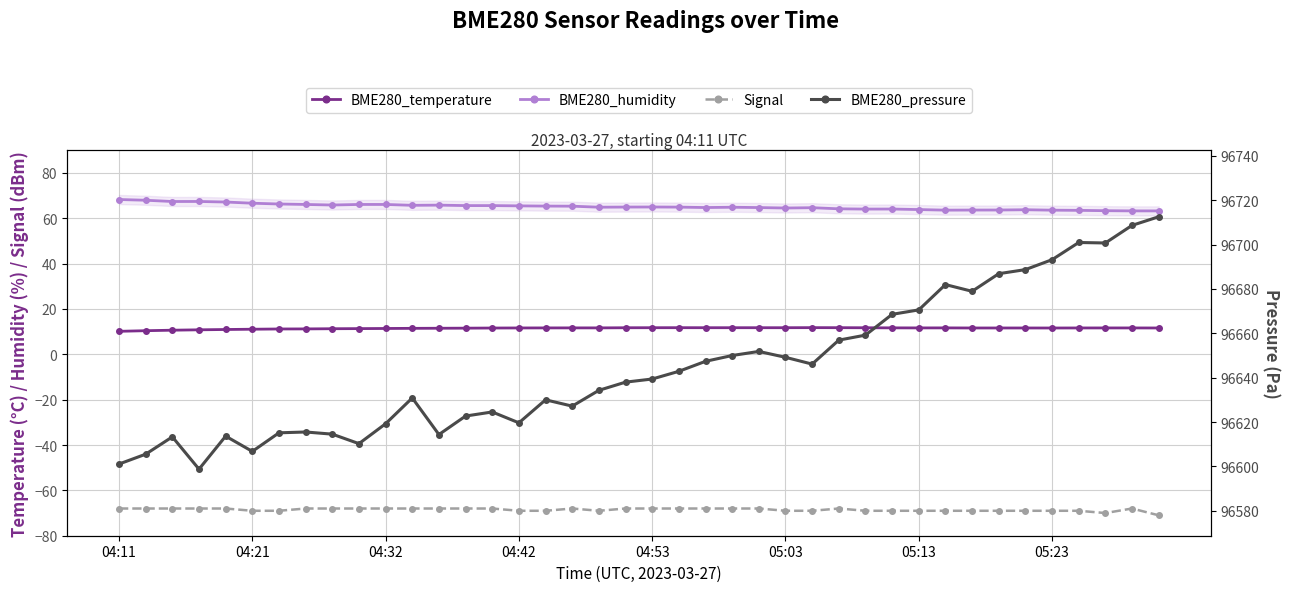

The BME280_humidity series shows 94.8 at 04:42. True or false?

False